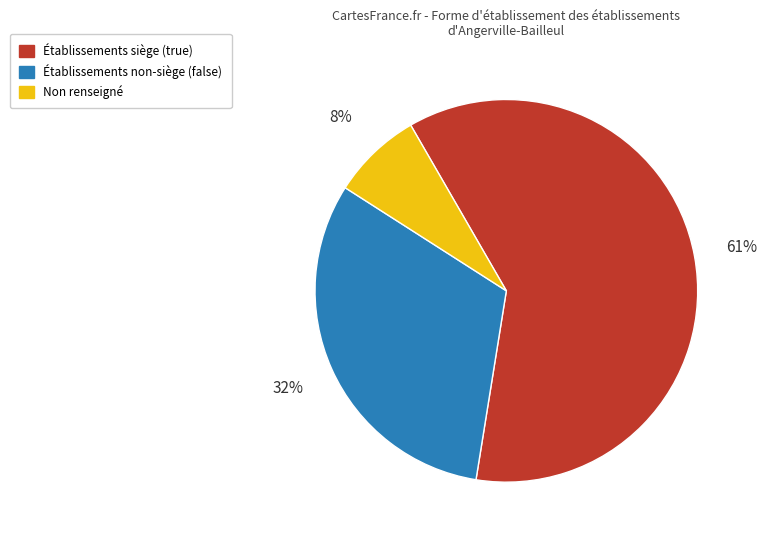

Combined, do Non renseigné and Établissements siège (true) account for over 50%?

Yes